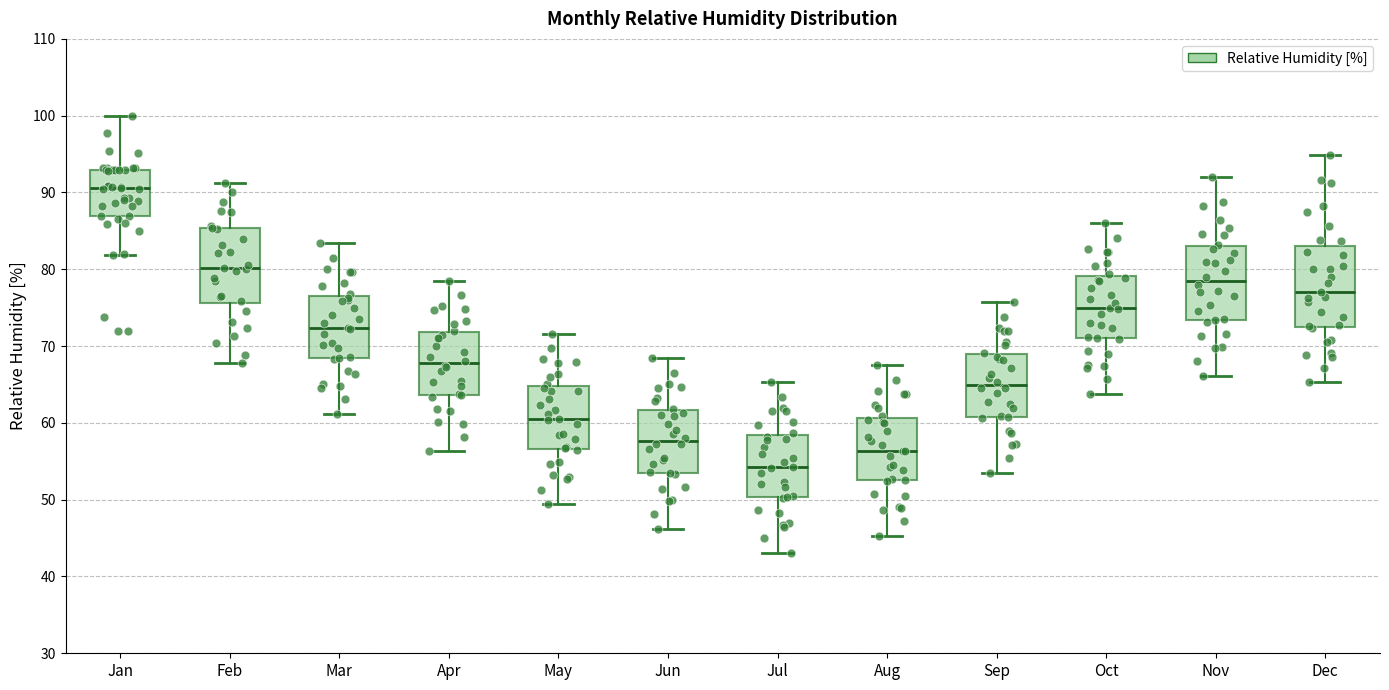

Where does the lower whisker of the box for Jun end on the y-axis? The values are not printed on the chart, so give them approximately, as read against the axis.

46